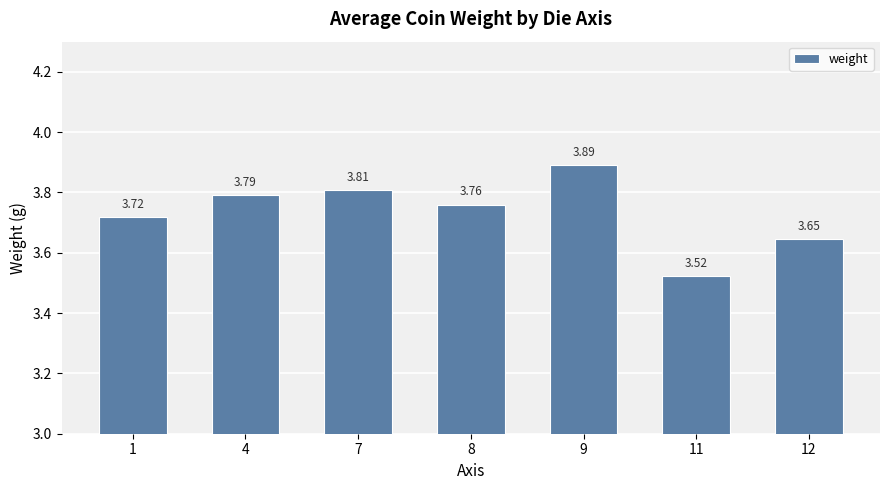

Rank the categories by value from highest to lowest.

9, 7, 4, 8, 1, 12, 11